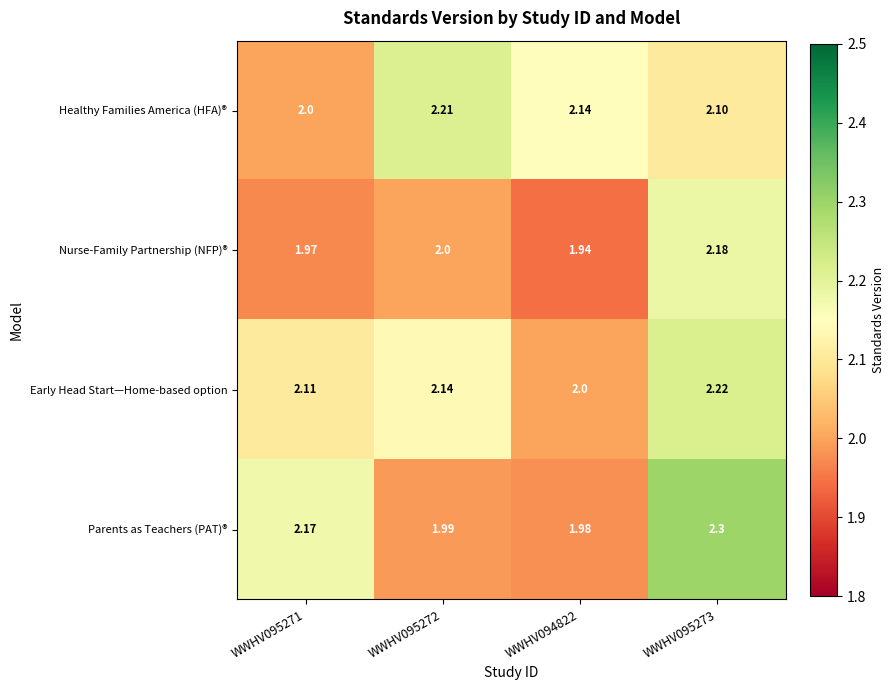

At WWHV095272, list the series in order from largest to smallest.

Healthy Families America (HFA)®, Early Head Start—Home-based option, Nurse-Family Partnership (NFP)®, Parents as Teachers (PAT)®